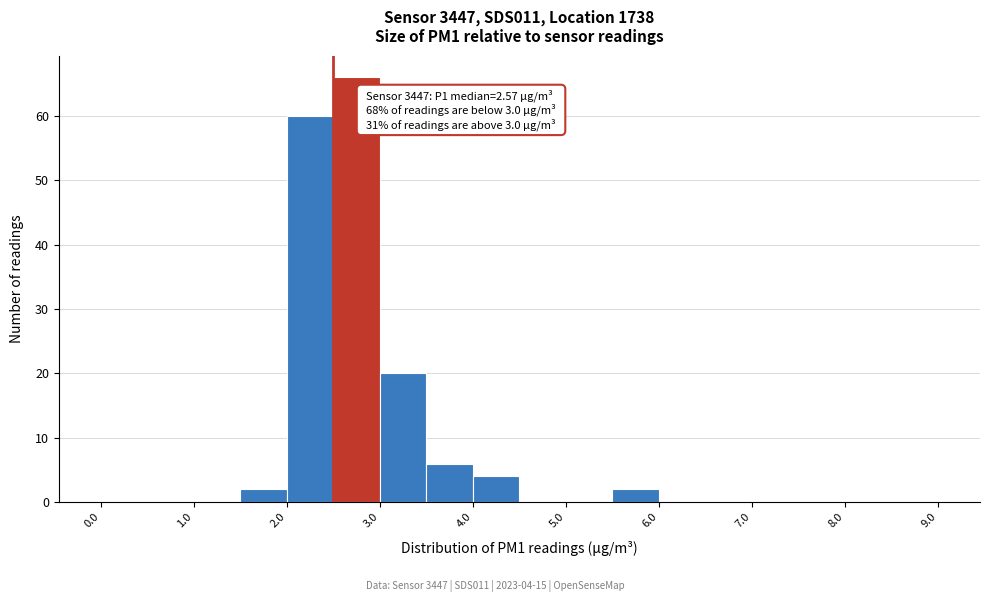

Over which range of the x-axis is the bar tallest?

2.5 to 3.0